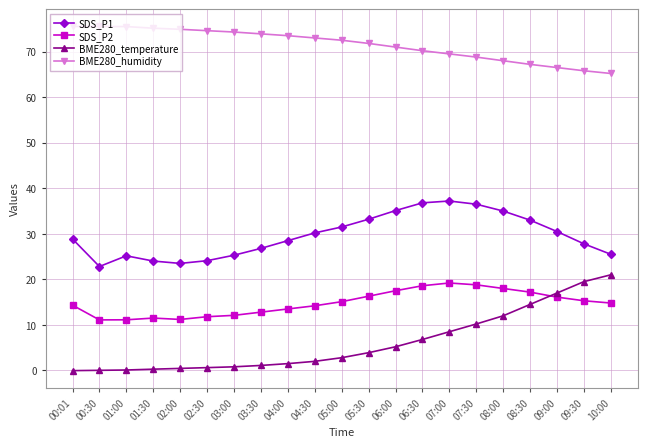

What is the label of the 15th point from the left?

07:00